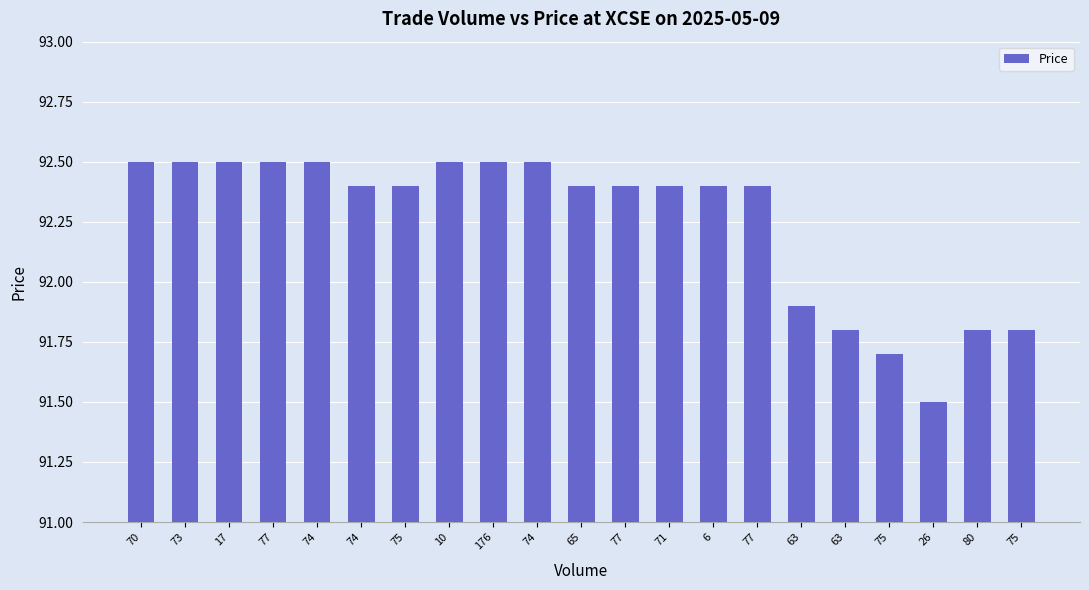

What is the label of the 1st bar from the right?

75